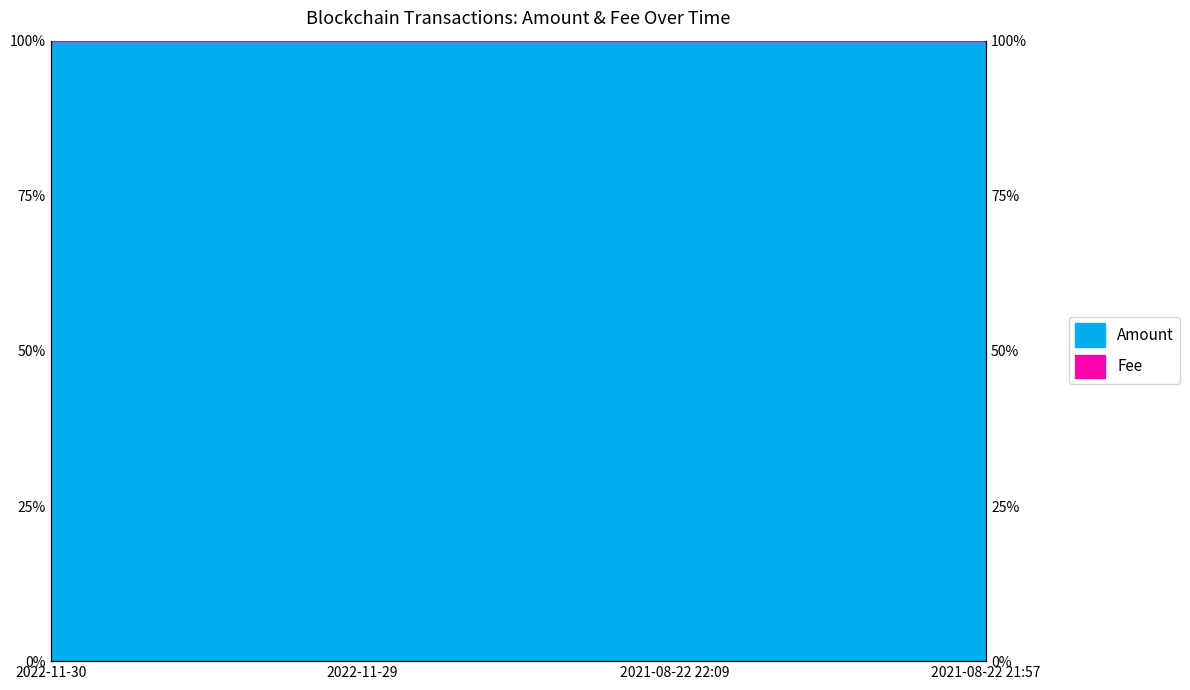

How many interior local peaks (higher than both neighbors) does the data have?

1